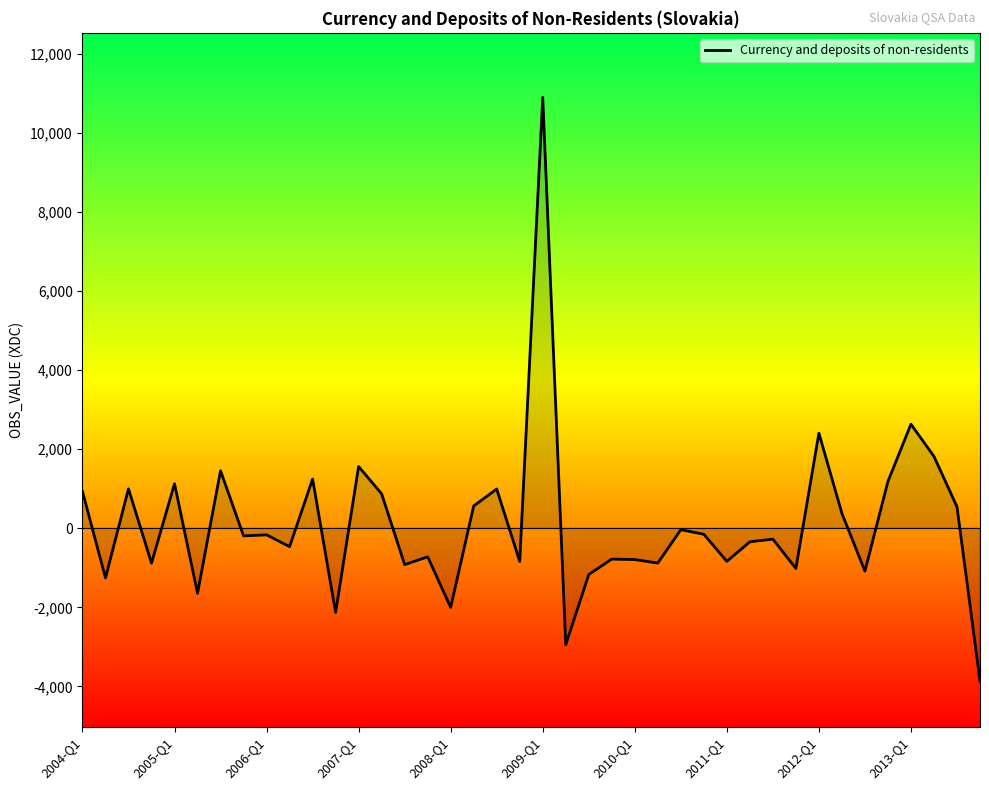

What is the sum of all values?

4227.1